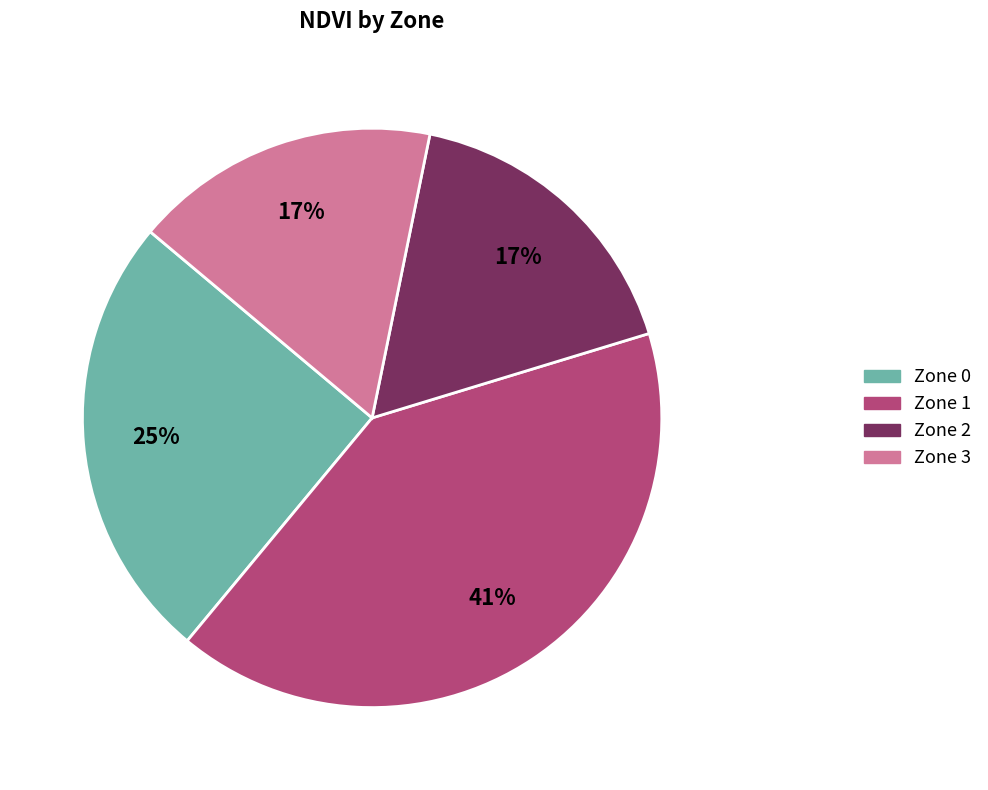

Between Zone 3 and Zone 0, which is larger?

Zone 0